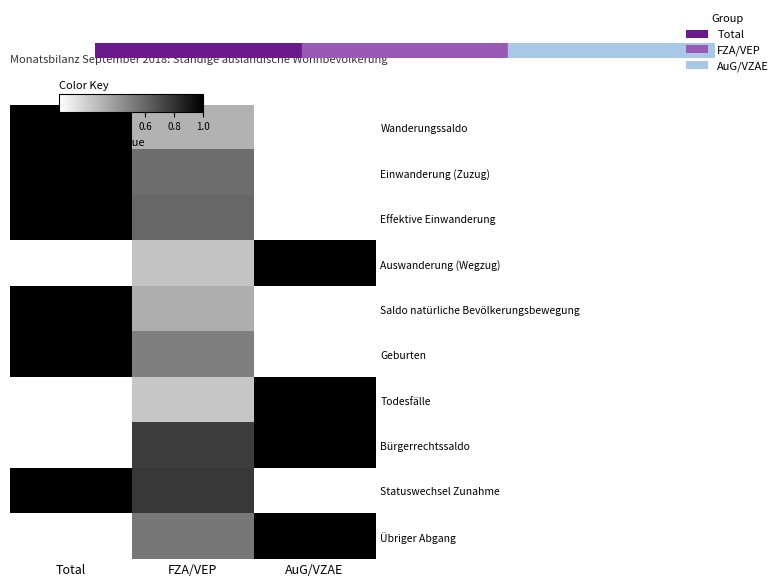

Count the number of data series in this chart.

10